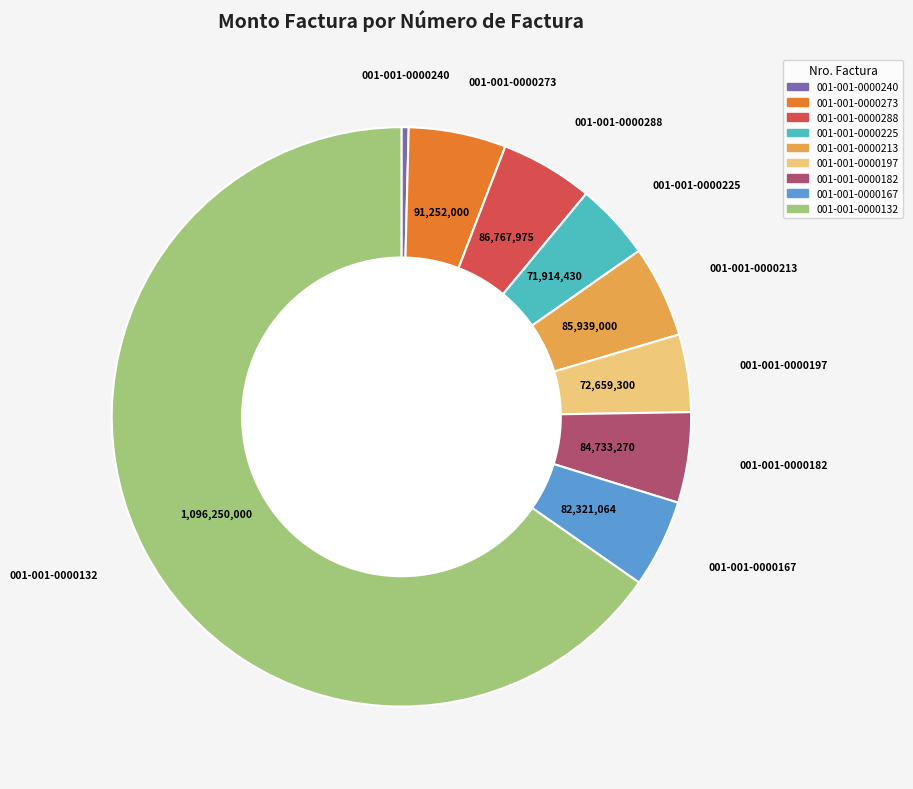

What is the largest slice in the pie chart?

001-001-0000132